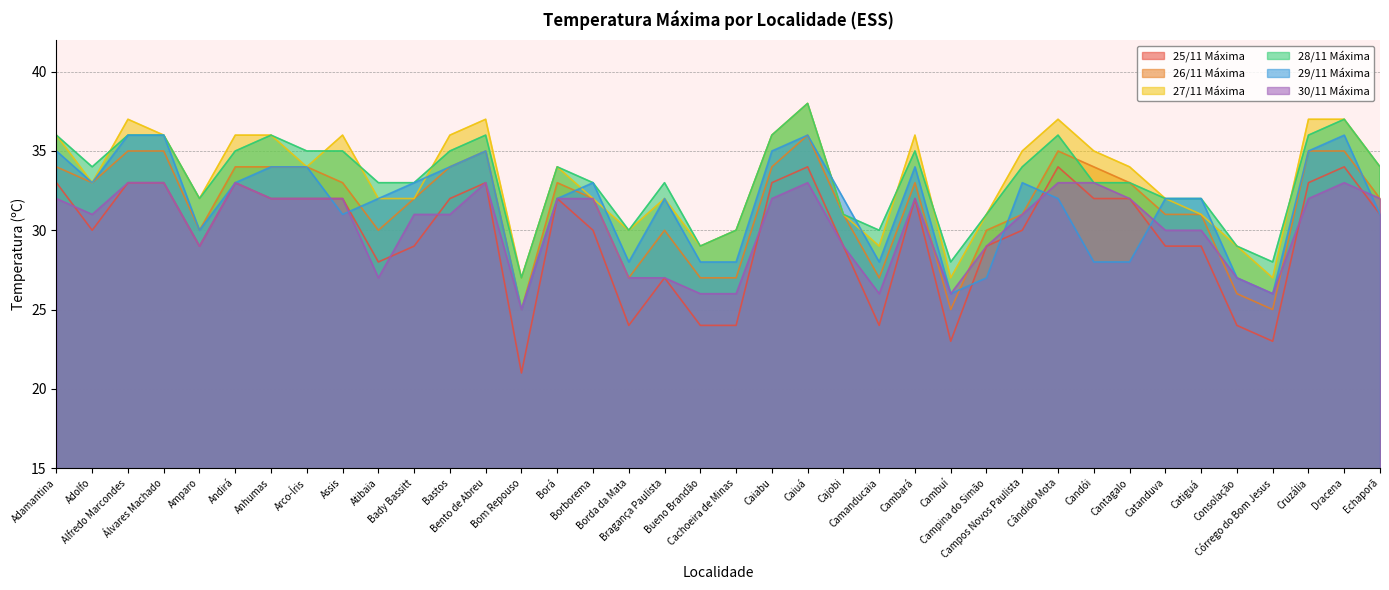

What is the average value of the 25/11 Máxima series?

30